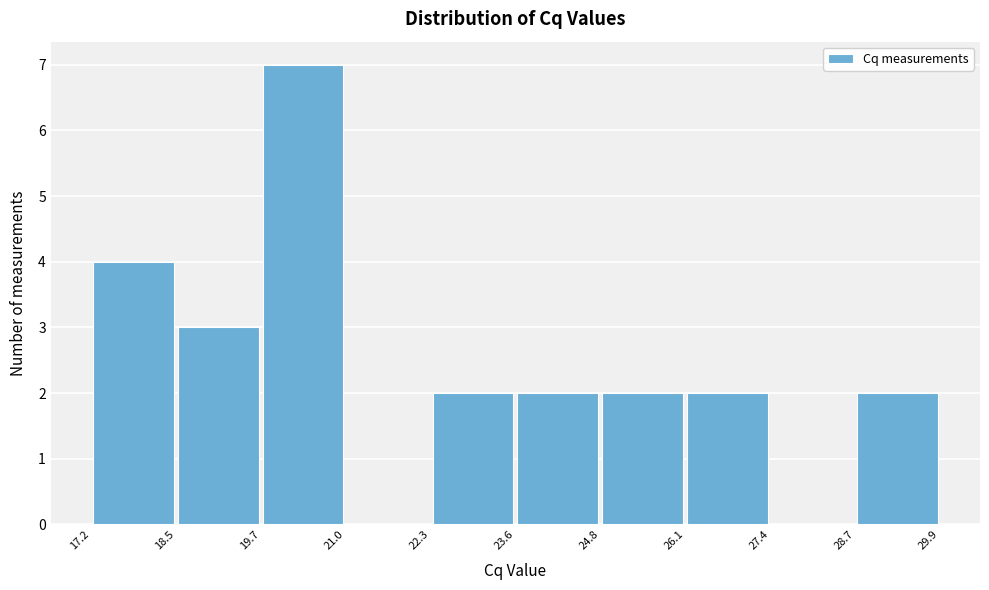

Reading left to right, transcribe this chart: for each bar, give the range it covers on the x-axis and its height. The values are not printed on the chart, so give them approximately, as read against the axis.

17.2 to 18.5: 4
18.5 to 19.7: 3
19.7 to 21.0: 7
21.0 to 22.3: 0
22.3 to 23.6: 2
23.6 to 24.8: 2
24.8 to 26.1: 2
26.1 to 27.4: 2
27.4 to 28.7: 0
28.7 to 29.9: 2